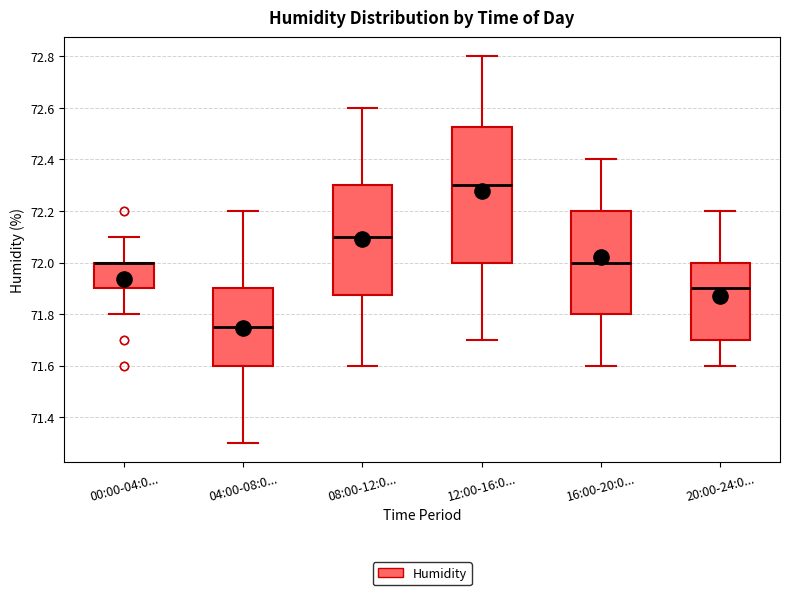

Comparing the boxes themselves (not the whiskers), which one is the tallest?

12:00-16:0...